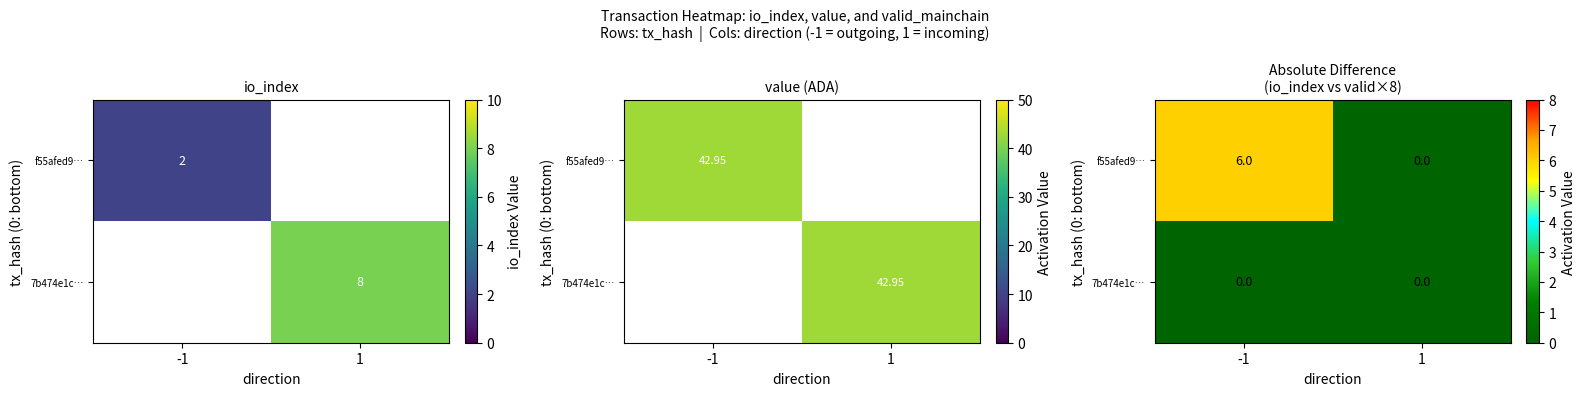

True or false: f55afed9… has a value of 10 at -1.

False